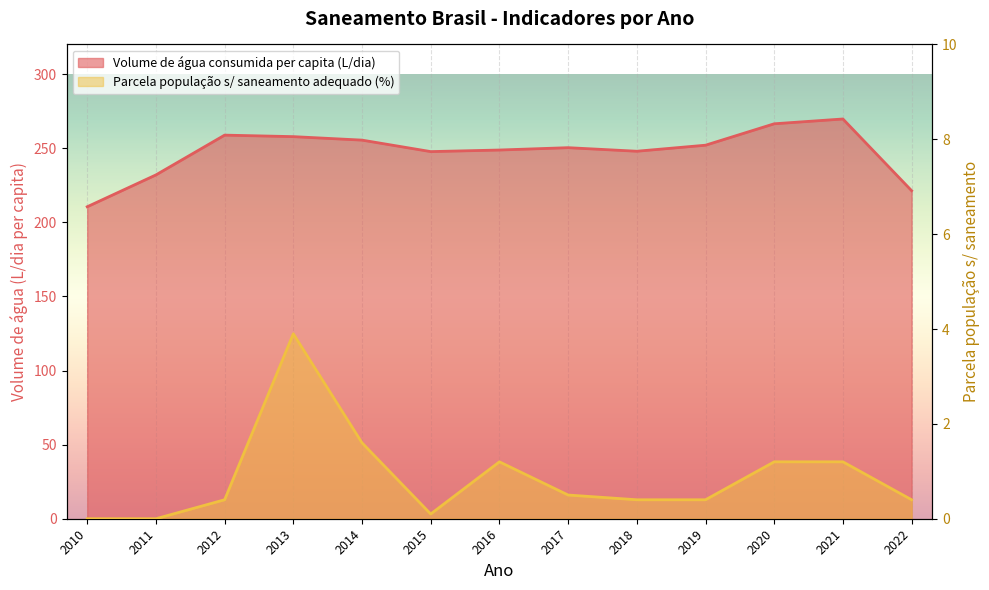

What is the value of the Volume de água consumida per capita (L/dia) point at the 2nd from the left?

232.0